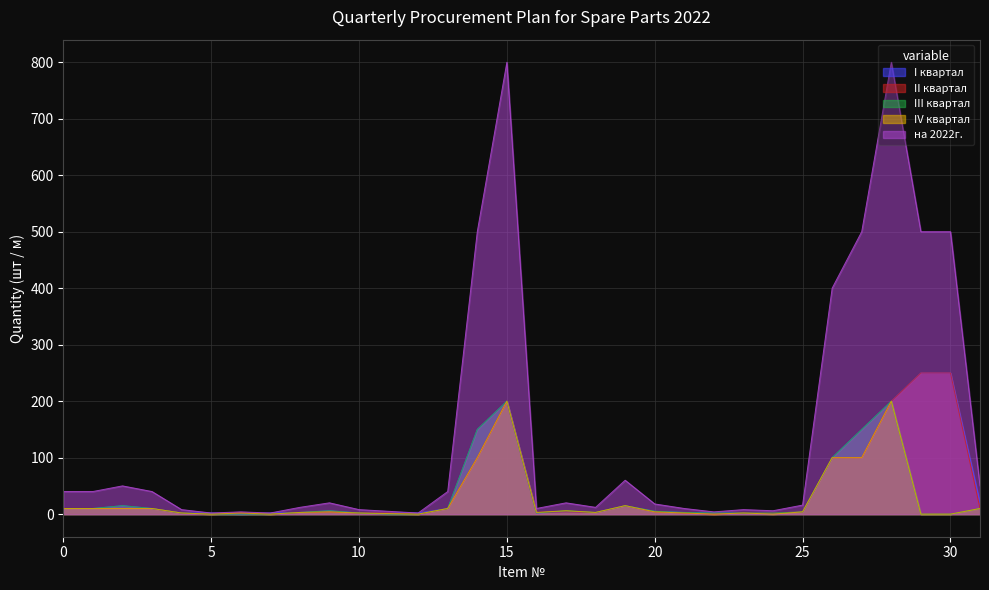

Count the number of categories in the chart.

32